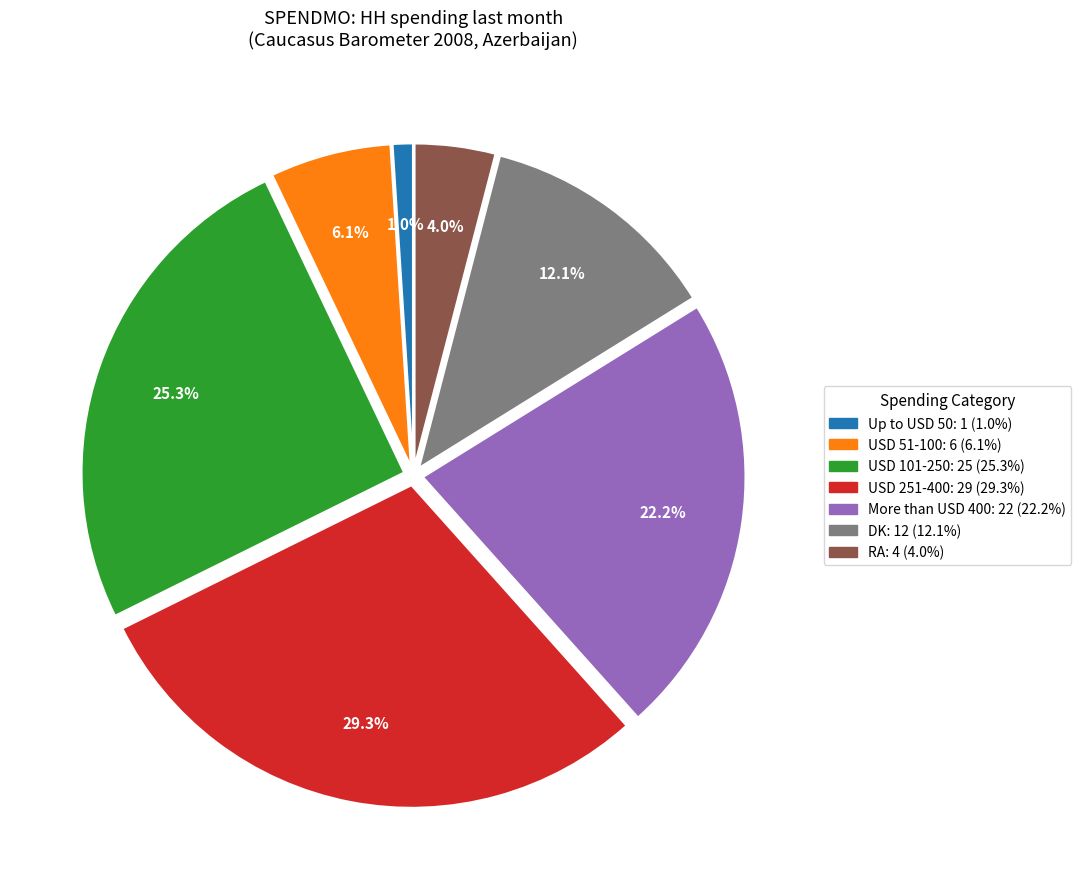

How many segments does this pie chart have?

7